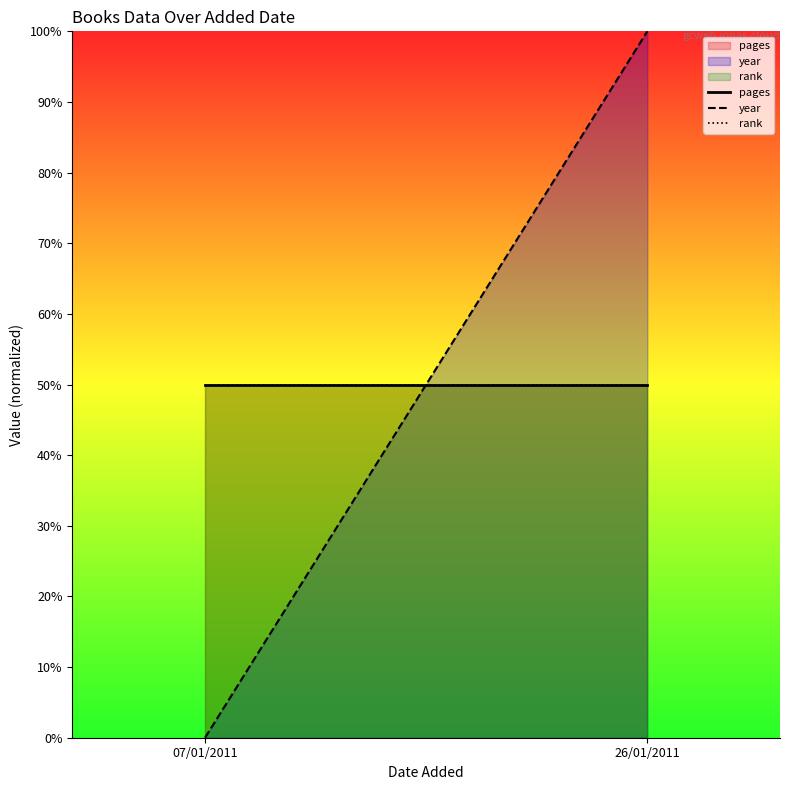

Which series has the widest spread of values?

year